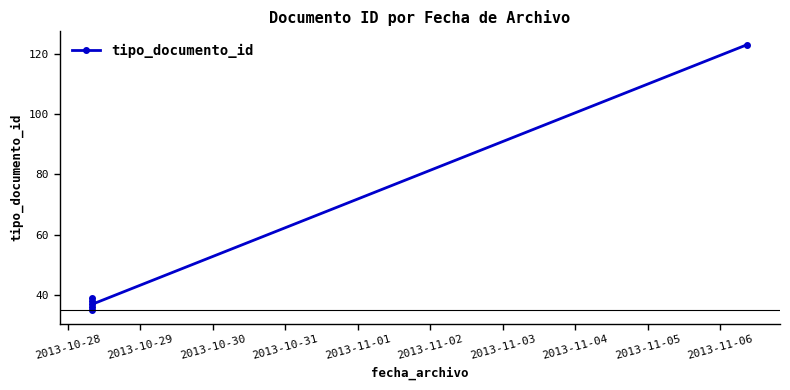

Does the chart have visible grid lines?

No